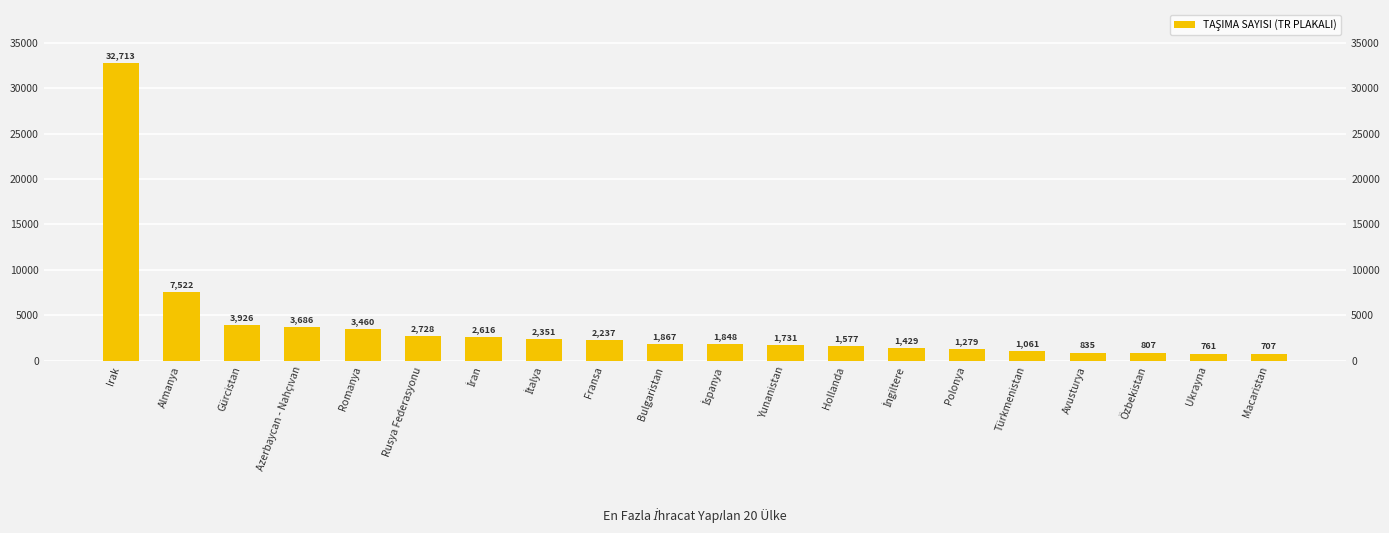

What is the change in value from İspanya to Polonya?

-569